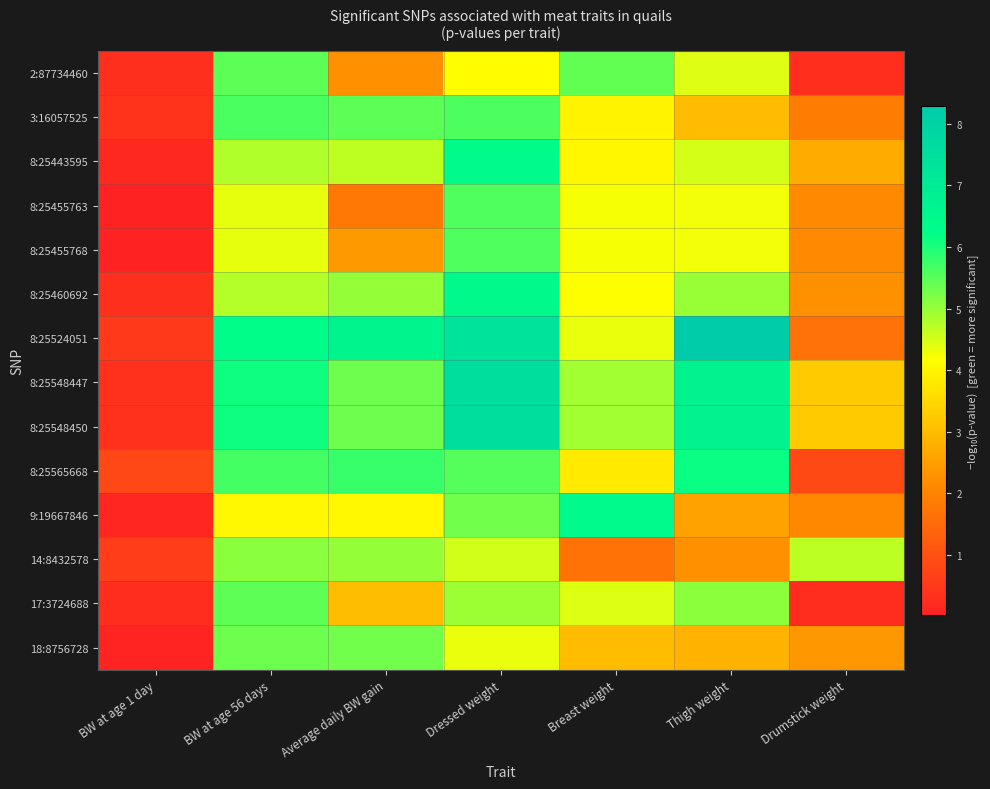

Which series has the largest total across all categories?

8:25524051